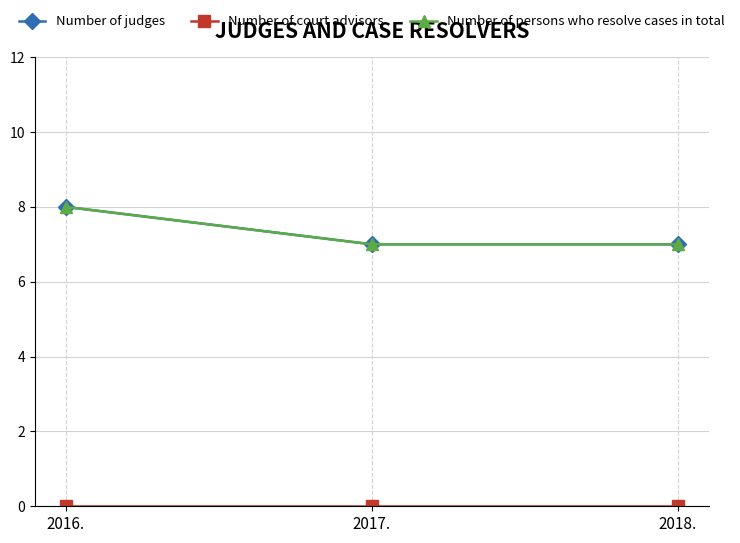

What is the difference between the maximum and minimum values in the Number of judges series?

1